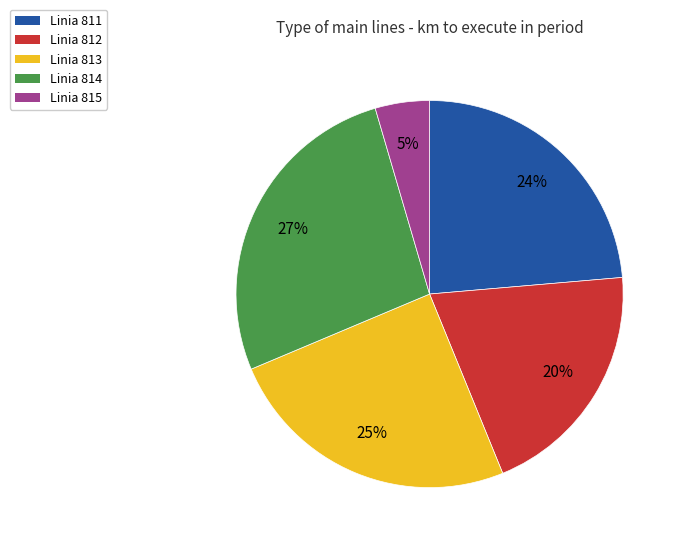

True or false: Linia 813 accounts for 13% of the total.

False